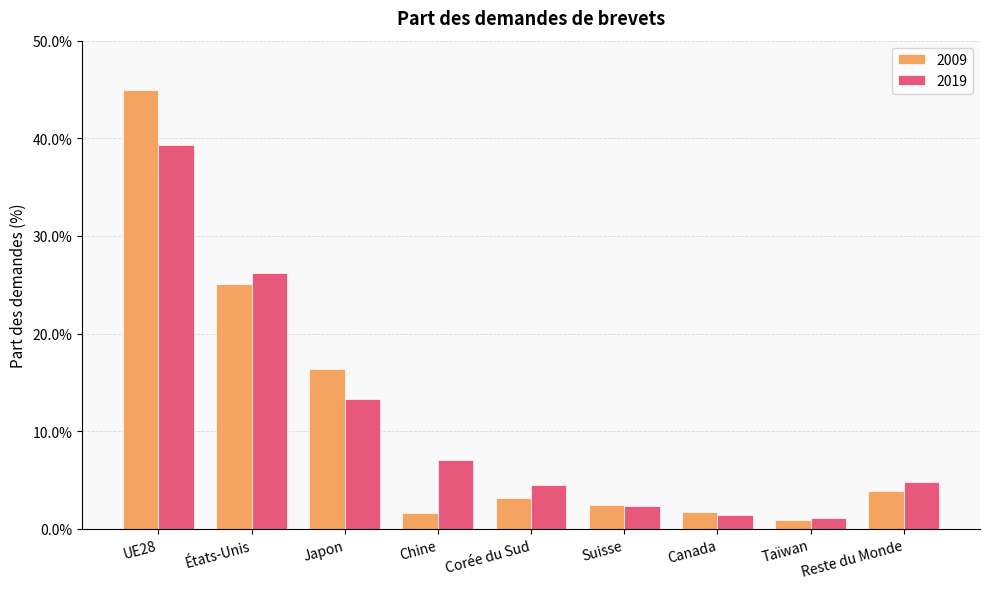

Are the bars grouped side by side (vs. stacked)?

Yes